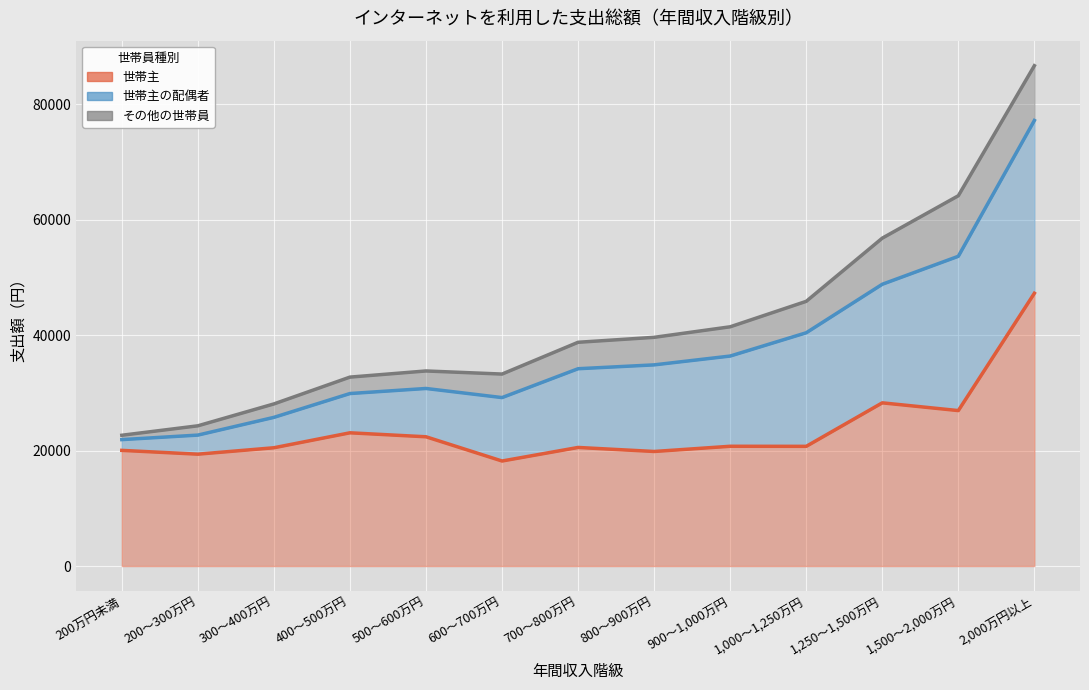

Where is その他の世帯員 nearest to the value 5623?

1,000～1,250万円